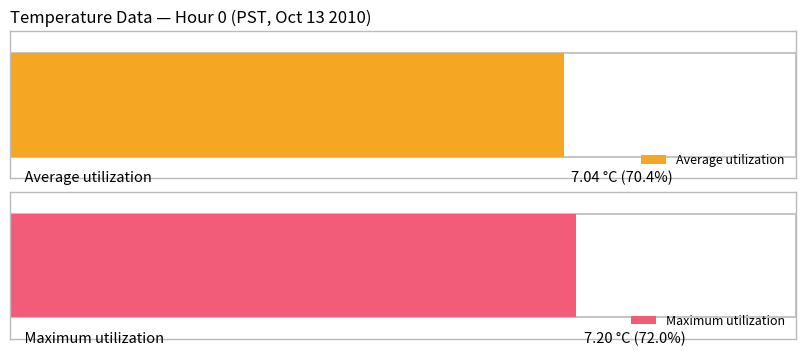

Does the chart contain any negative values?

No